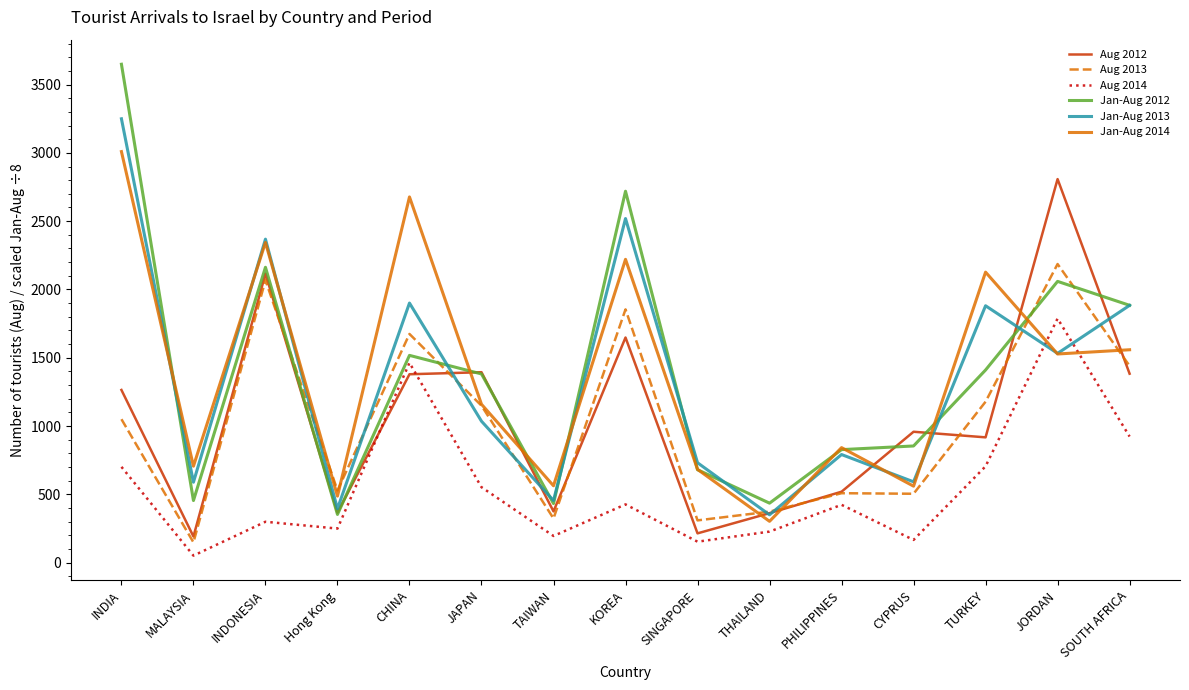

The value of Aug 2012 at INDONESIA is 2115.0. True or false?

True